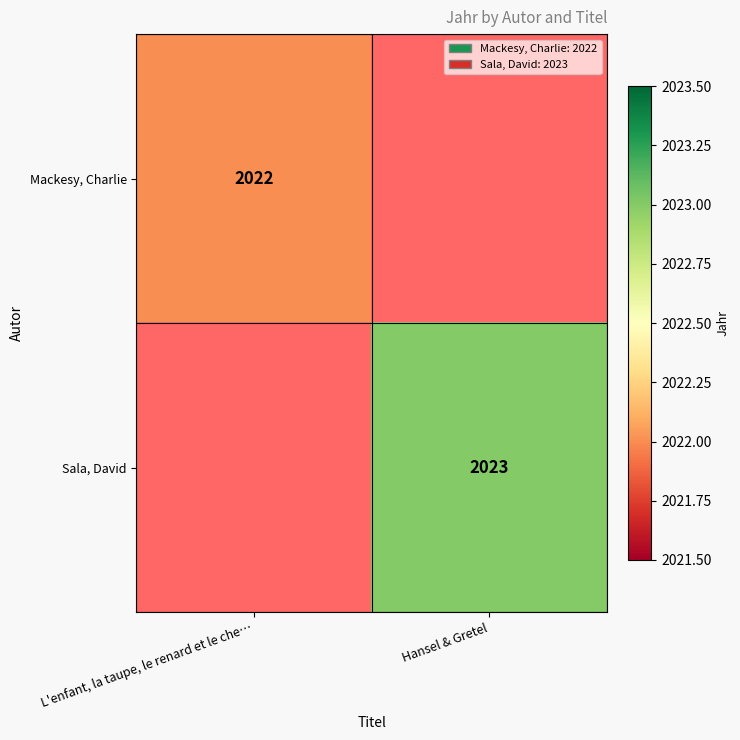

True or false: Sala, David has a value of 3360 at Hansel & Gretel.

False